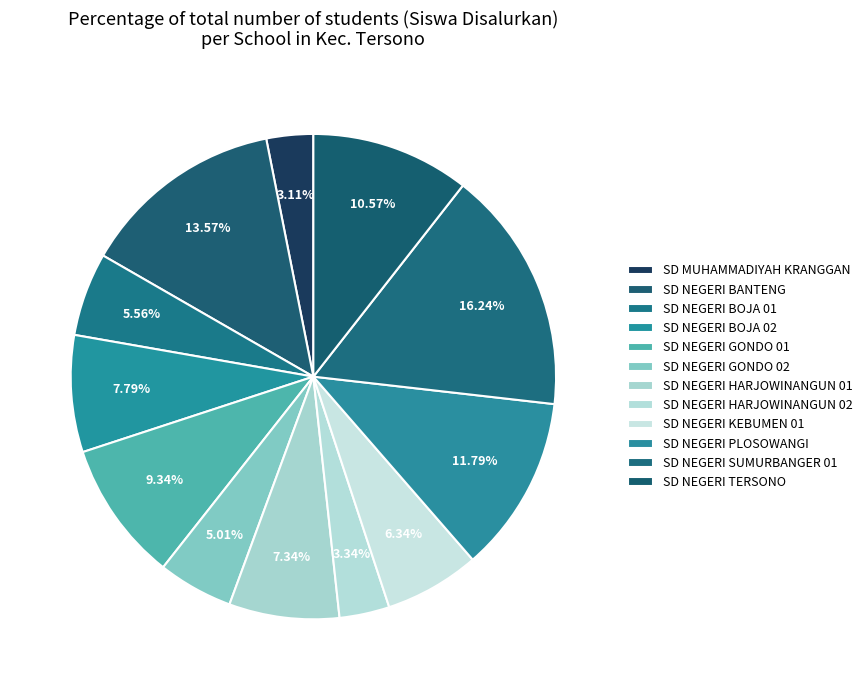

How many slices are in this pie chart?

12